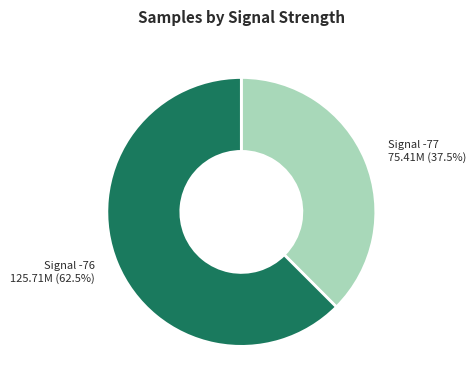

Is there any slice that represents more than half of the pie?

Yes